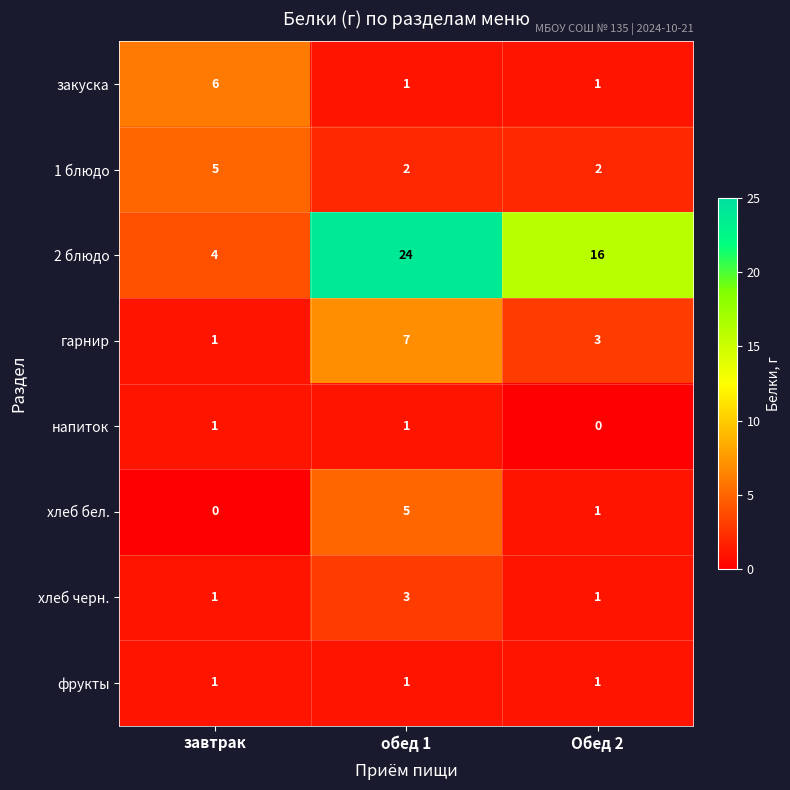

What is the greatest value displayed?

24